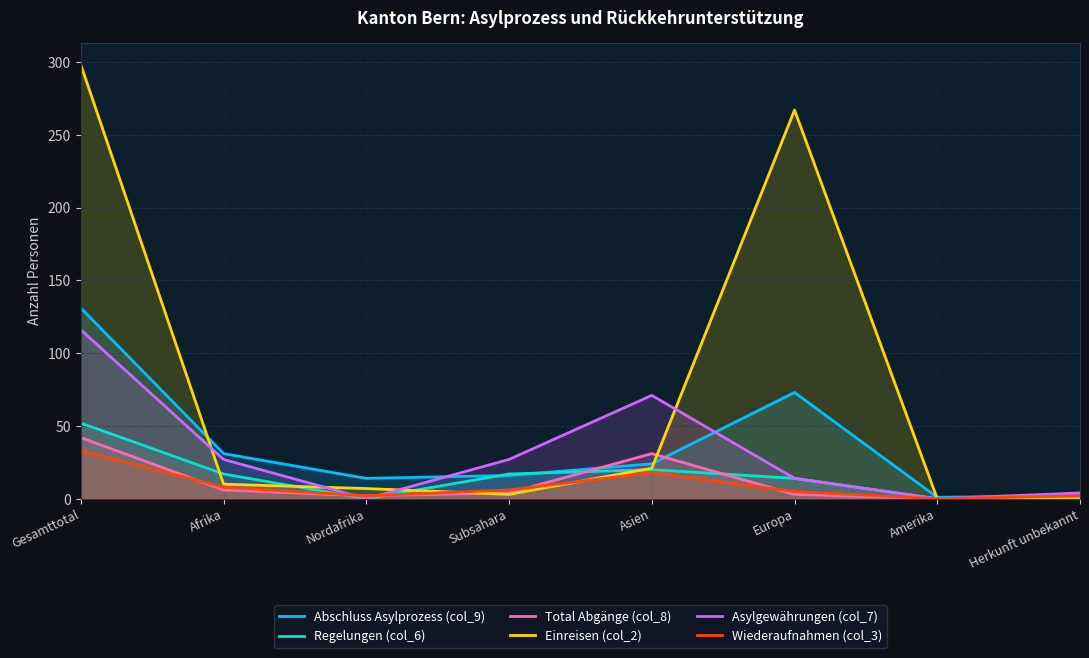

How many interior local valleys does the Total Abgänge (col_8) series have?

2